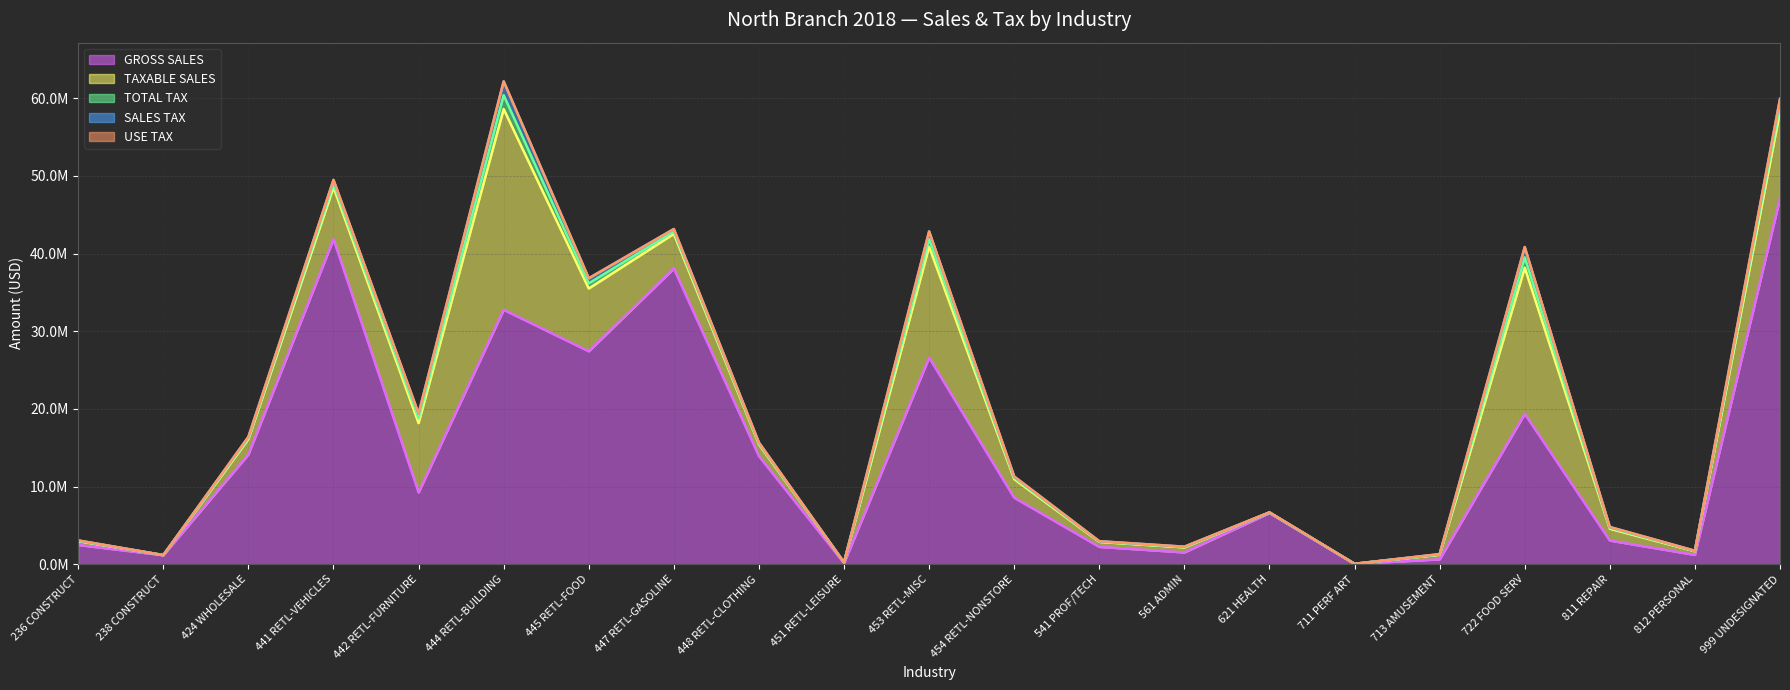

What is the difference between the TOTAL TAX values at 711 PERF ART and 448 RETL-CLOTHING?

108980